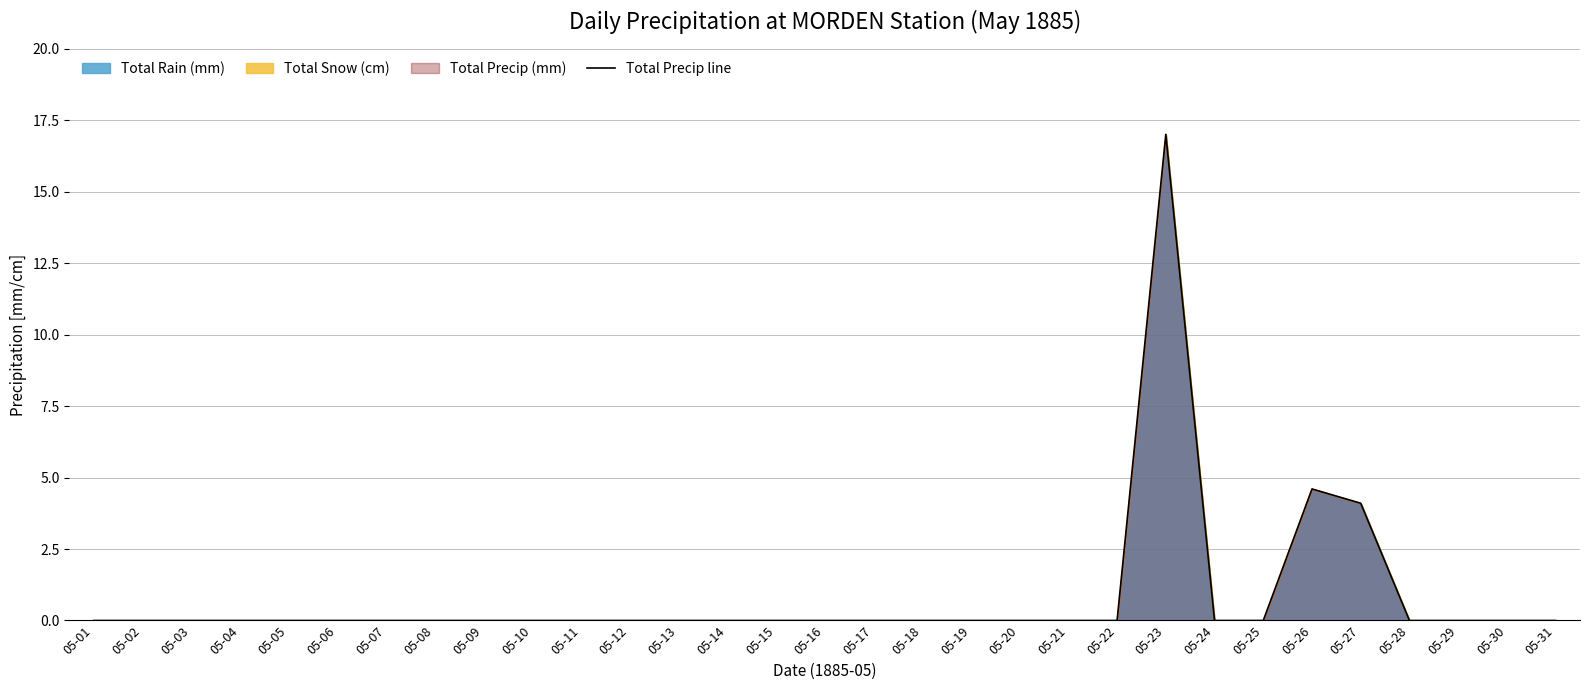

Which category has the highest value across all series?

05-23